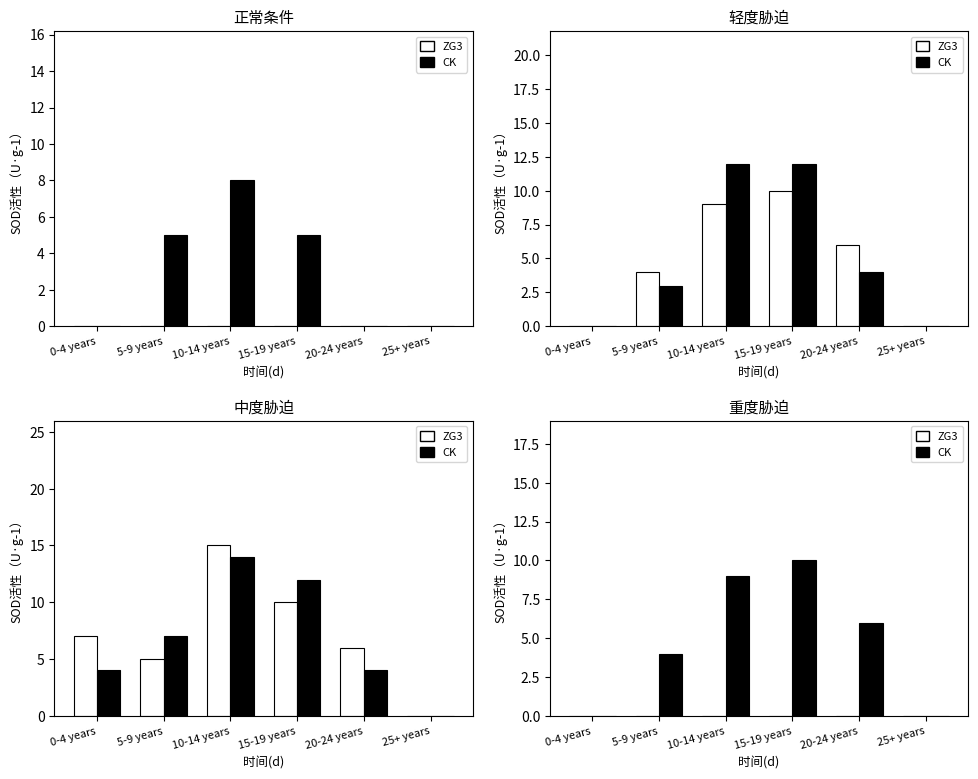

At which label does CK reach its minimum?

0-4 years